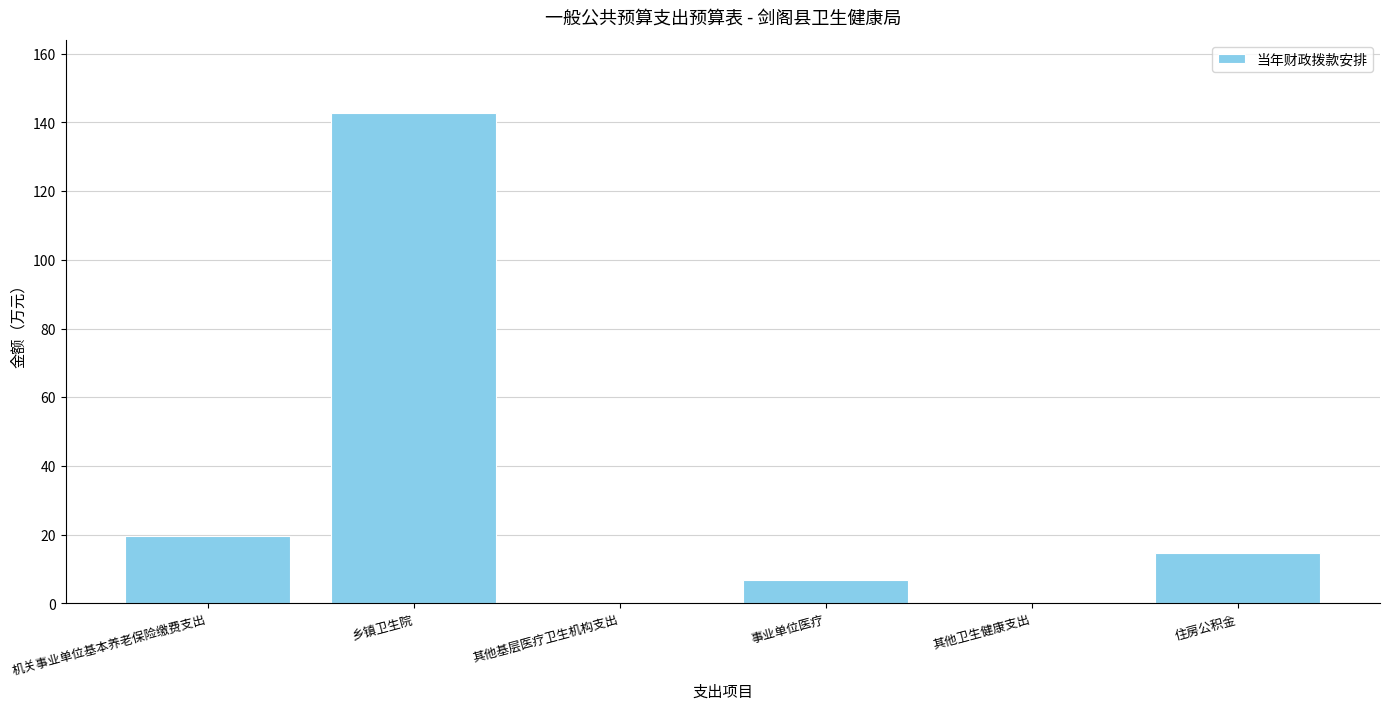

What is the average value?

30.6